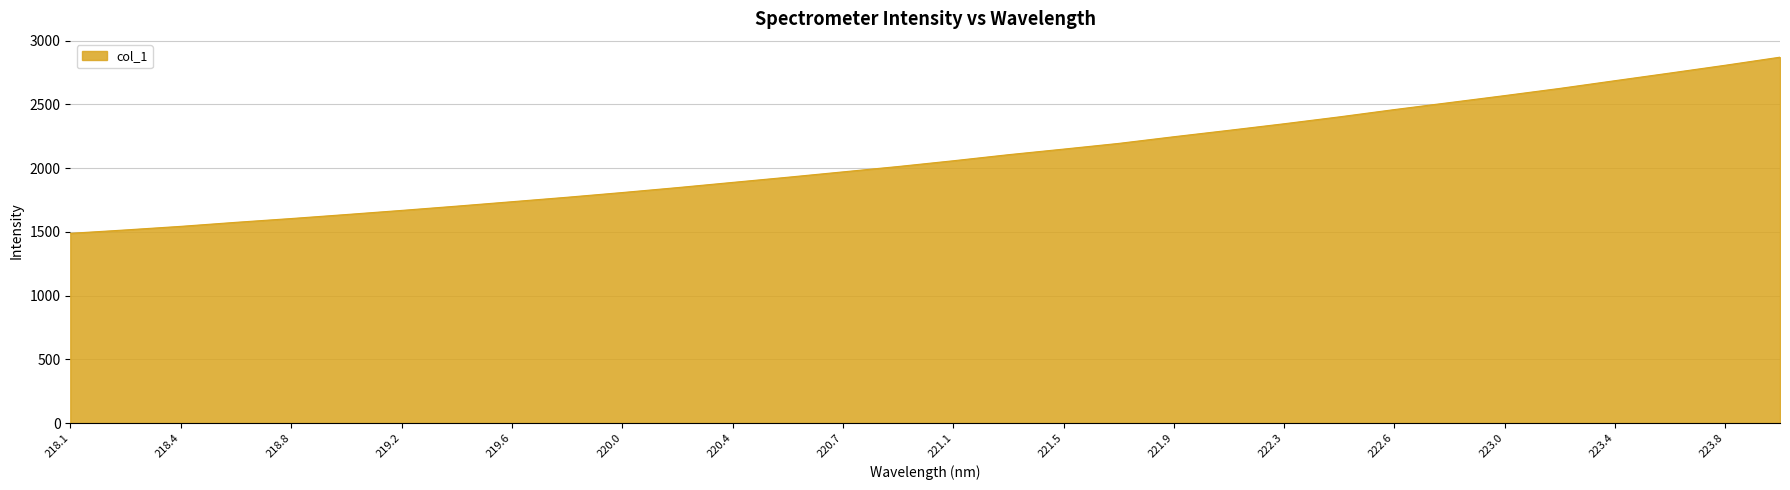

What is the average value?

2087.0